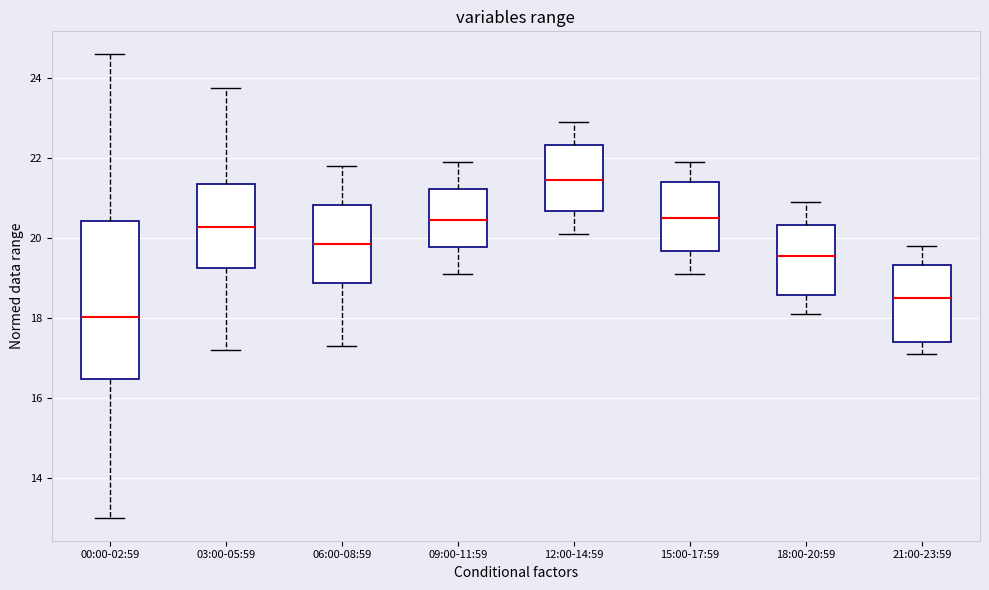

Reading left to right, read every box against the y-axis: the position of its median line, the range the box covers, and the ends of its whiskers. The values are not printed on the chart, so give them approximately, as read against the axis.

00:00-02:59: median 18.0, box 16.4 to 20.4, whiskers 13.0 to 24.6
03:00-05:59: median 20.2, box 19.2 to 21.4, whiskers 17.2 to 23.8
06:00-08:59: median 19.8, box 18.8 to 20.8, whiskers 17.4 to 21.8
09:00-11:59: median 20.4, box 19.8 to 21.2, whiskers 19.2 to 22.0
12:00-14:59: median 21.4, box 20.6 to 22.4, whiskers 20.2 to 23.0
15:00-17:59: median 20.6, box 19.6 to 21.4, whiskers 19.2 to 22.0
18:00-20:59: median 19.6, box 18.6 to 20.4, whiskers 18.2 to 21.0
21:00-23:59: median 18.6, box 17.4 to 19.4, whiskers 17.2 to 19.8